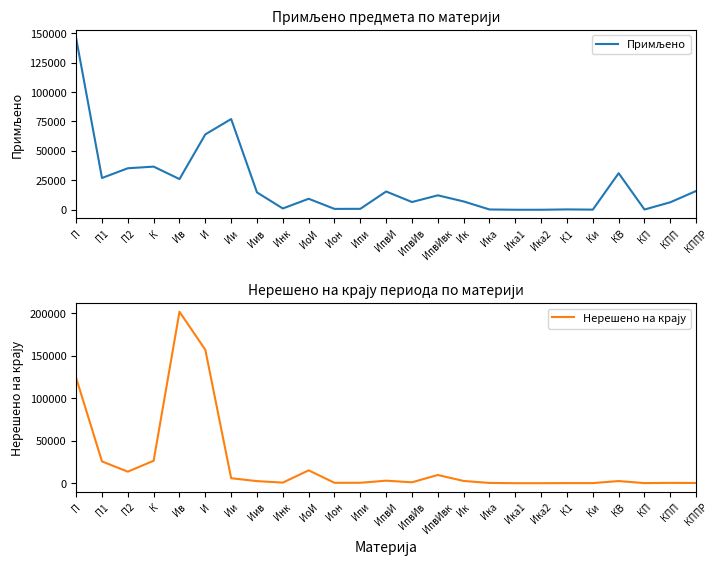

Does the chart have visible grid lines?

No